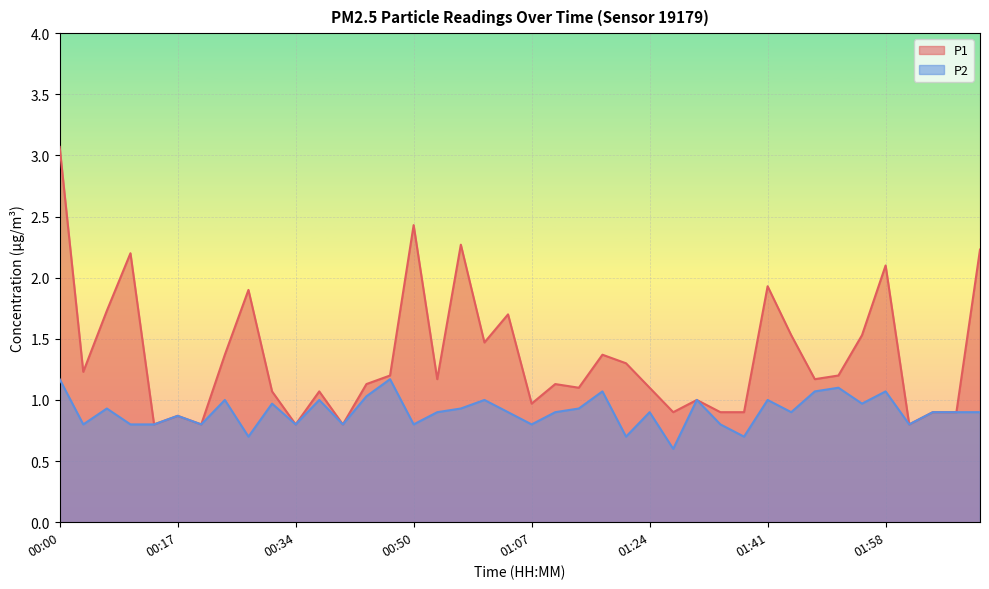

Reading right to left, transcribe all the data shown in this chart.

P1: 02:11=2.2	02:08=0.9	02:05=0.9	02:01=0.8	01:58=2.1	01:55=1.5	01:51=1.2	01:48=1.2	01:44=1.5	01:41=1.9	01:38=0.9	01:34=0.9	01:31=1.0	01:28=0.9	01:24=1.1	01:21=1.3	01:17=1.4	01:14=1.1	01:11=1.1	01:07=1.0	01:04=1.7	01:00=1.5	00:57=2.3	00:54=1.2	00:50=2.4	00:47=1.2	00:44=1.1	00:40=0.8	00:37=1.1	00:34=0.8	00:30=1.1	00:27=1.9	00:24=1.4	00:20=0.8	00:17=0.9	00:14=0.8	00:10=2.2	00:07=1.7	00:04=1.2	00:00=3.1
P2: 02:11=0.9	02:08=0.9	02:05=0.9	02:01=0.8	01:58=1.1	01:55=1.0	01:51=1.1	01:48=1.1	01:44=0.9	01:41=1.0	01:38=0.7	01:34=0.8	01:31=1.0	01:28=0.6	01:24=0.9	01:21=0.7	01:17=1.1	01:14=0.9	01:11=0.9	01:07=0.8	01:04=0.9	01:00=1.0	00:57=0.9	00:54=0.9	00:50=0.8	00:47=1.2	00:44=1.0	00:40=0.8	00:37=1.0	00:34=0.8	00:30=1.0	00:27=0.7	00:24=1.0	00:20=0.8	00:17=0.9	00:14=0.8	00:10=0.8	00:07=0.9	00:04=0.8	00:00=1.2